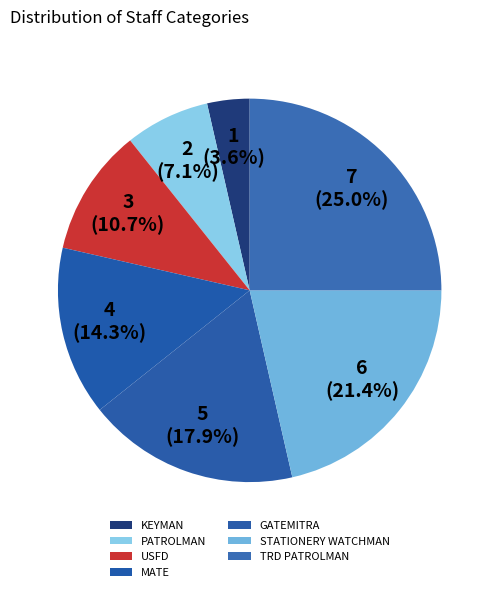

To the nearest percent, what is the difference between the STATIONERY WATCHMAN and USFD slice percentages?

11%